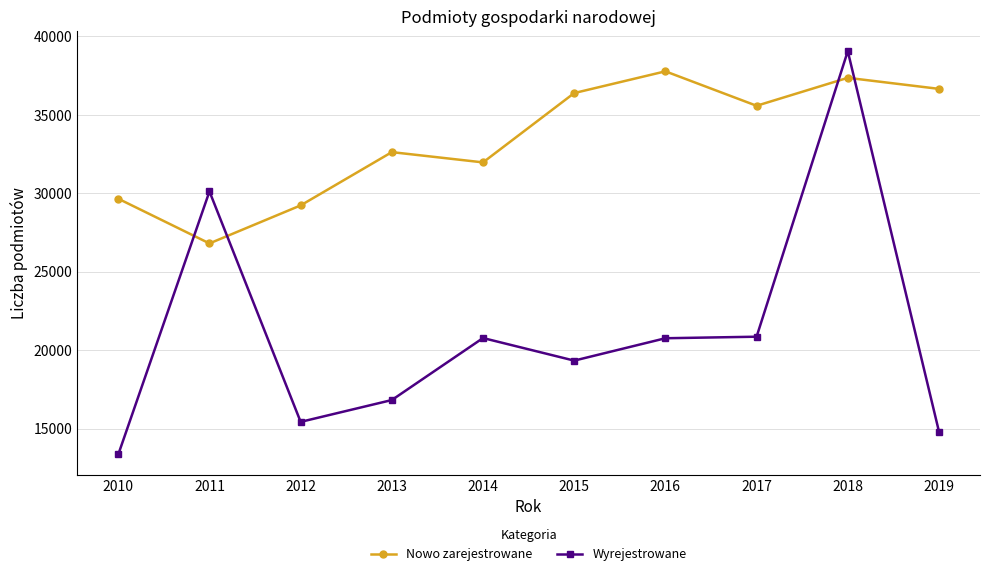

What is the spread (max minus min) of values at 2012?

13795